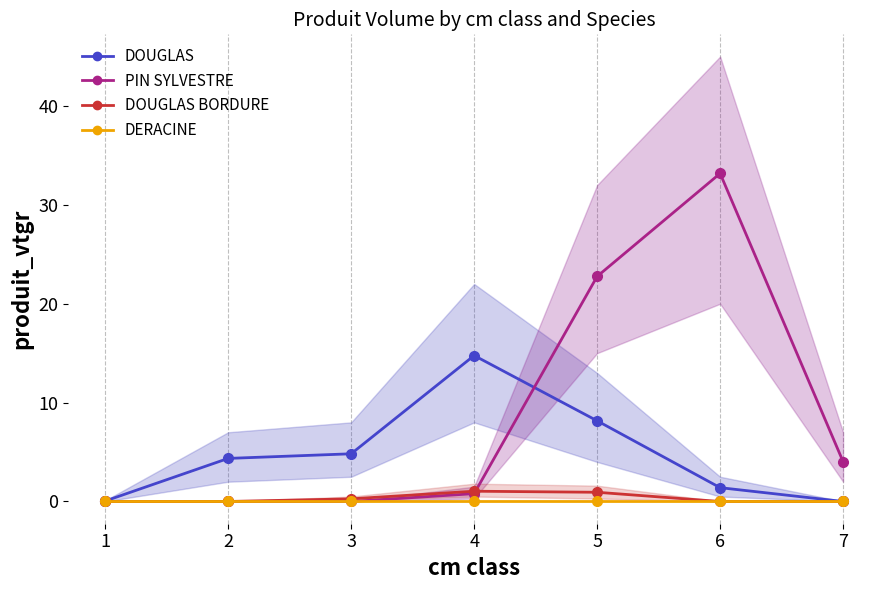

Which series ends up on top after the final intersection of DOUGLAS and PIN SYLVESTRE?

PIN SYLVESTRE